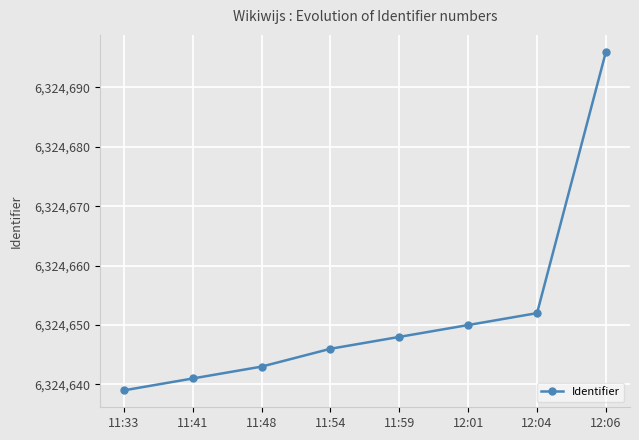

Rank the categories by value from lowest to highest.

11:33, 11:41, 11:48, 11:54, 11:59, 12:01, 12:04, 12:06